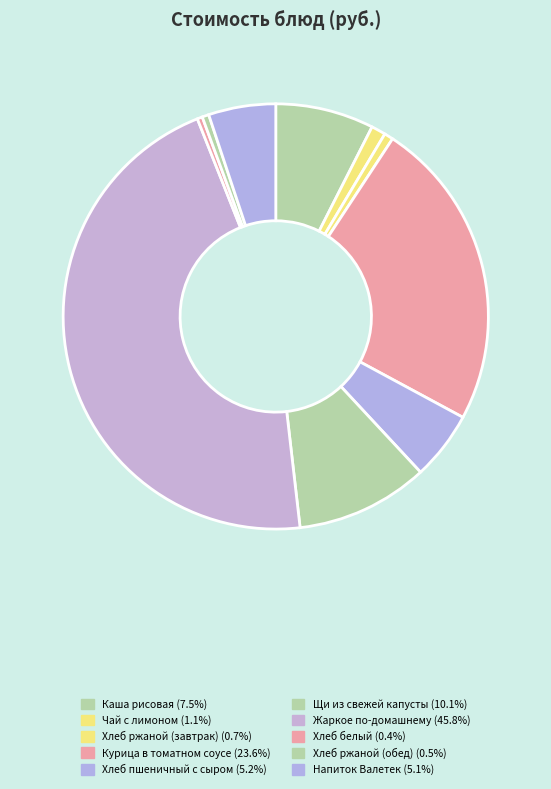

Do Каша рисовая and Напиток Валетек together represent more than half of the pie?

No